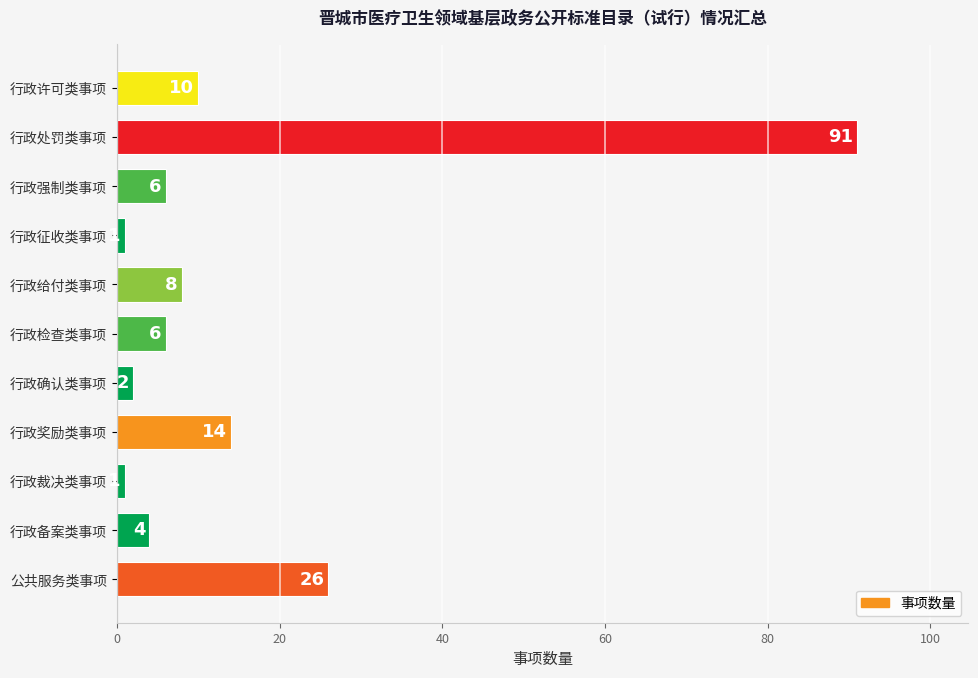

What is the sum of the values at 行政奖励类事项 and 行政备案类事项?

18